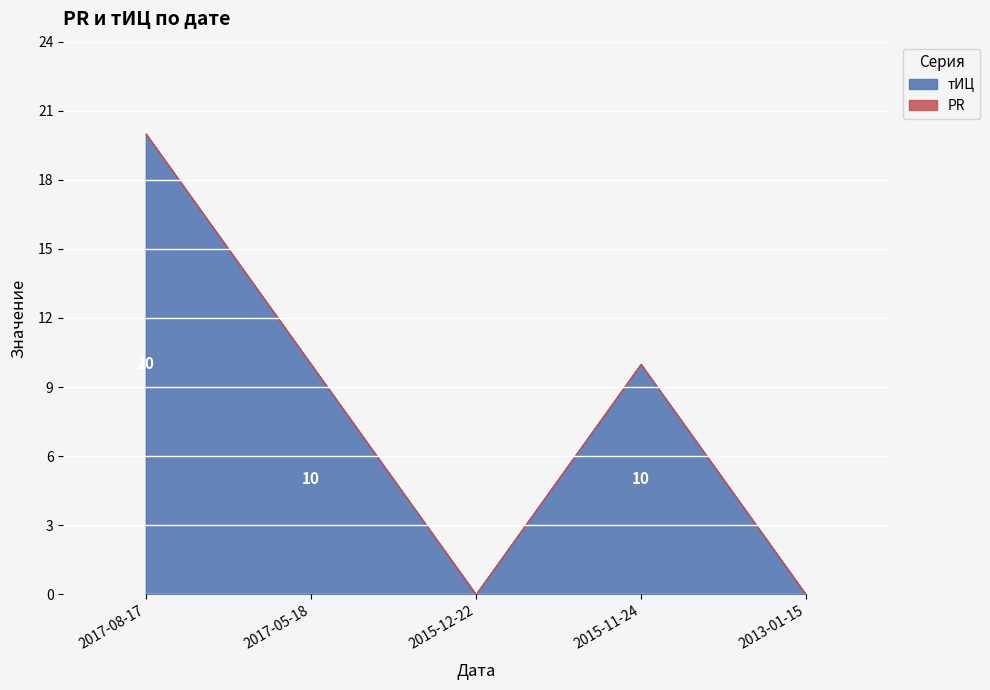

How many interior local peaks does the тИЦ series have?

1